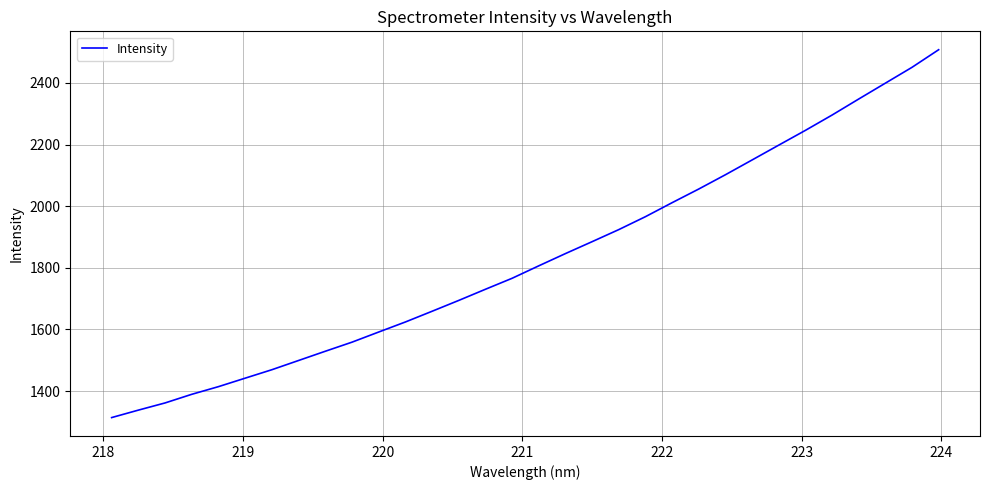

How many categories are shown in the chart?

32